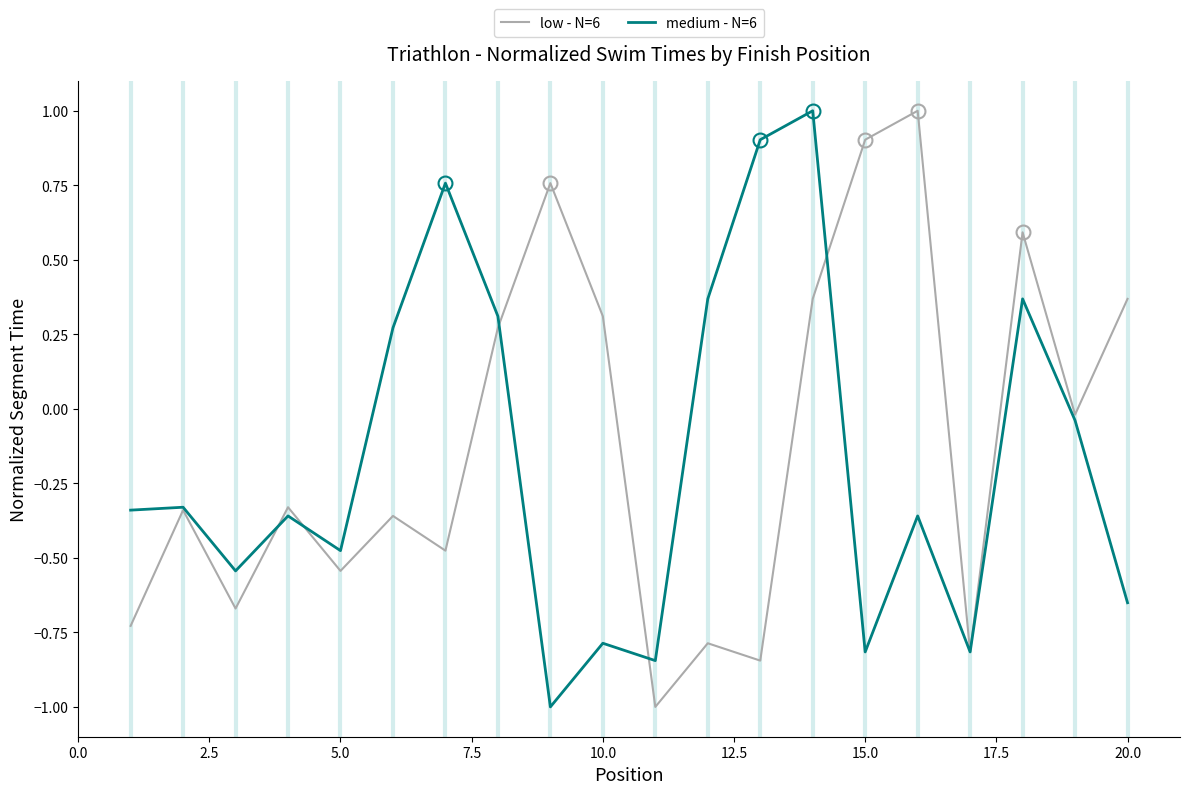

What is the greatest value displayed?

1.0